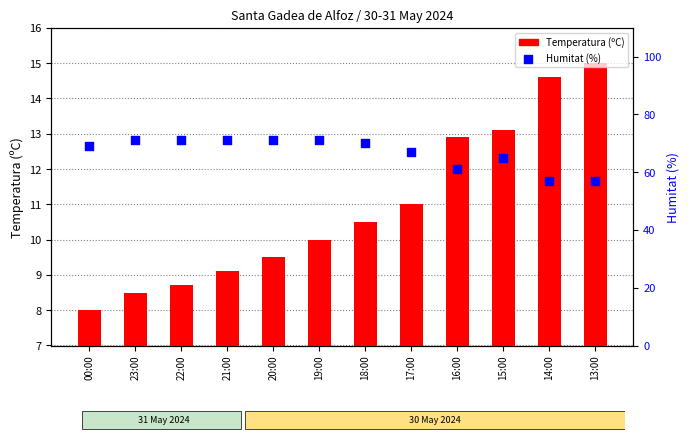

Which series contains the highest Y value?

Humitat (%)